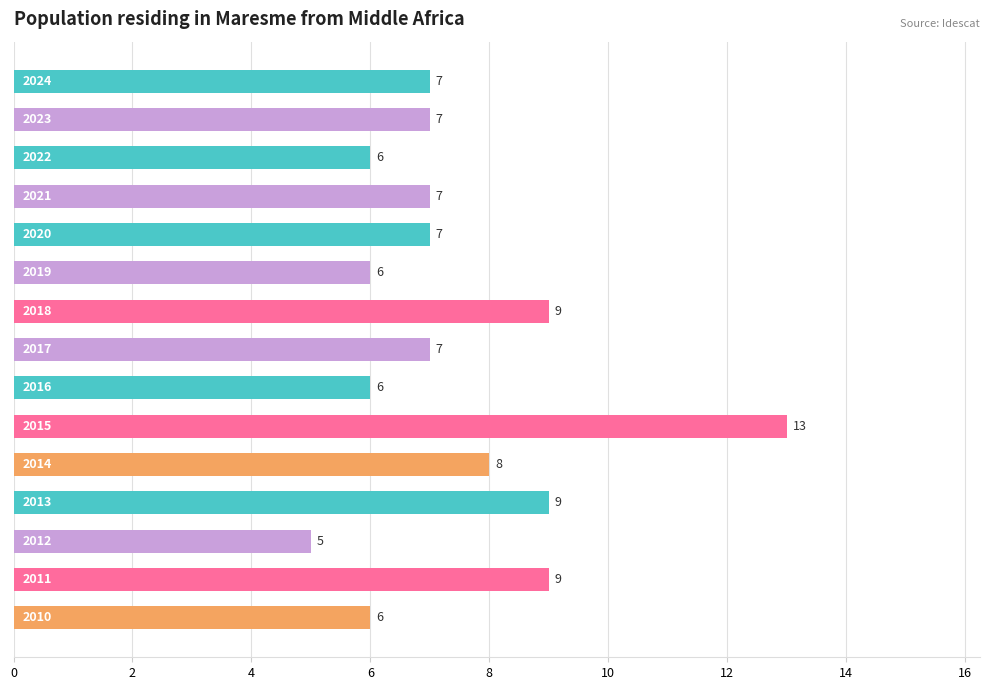

What is the average value?

7